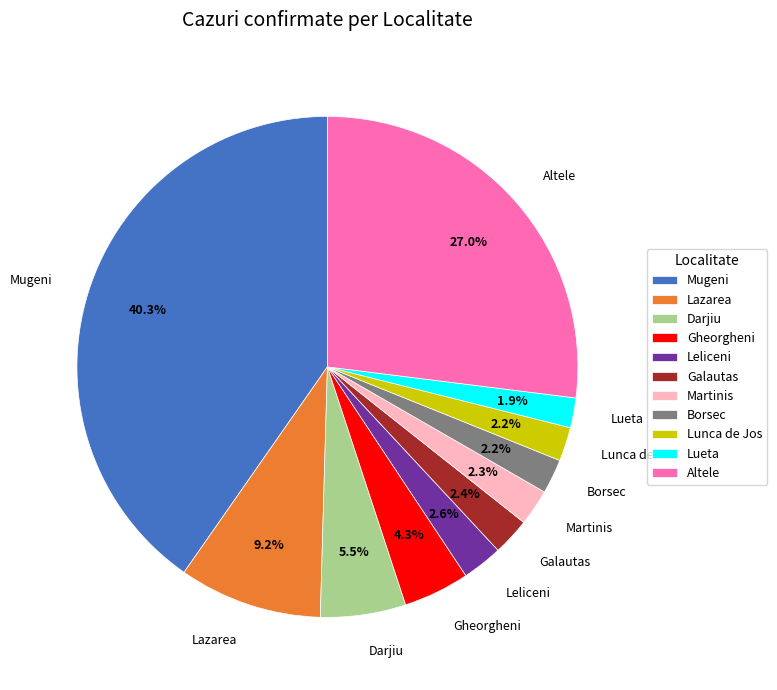

To the nearest percent, what is the average slice percentage?

9%